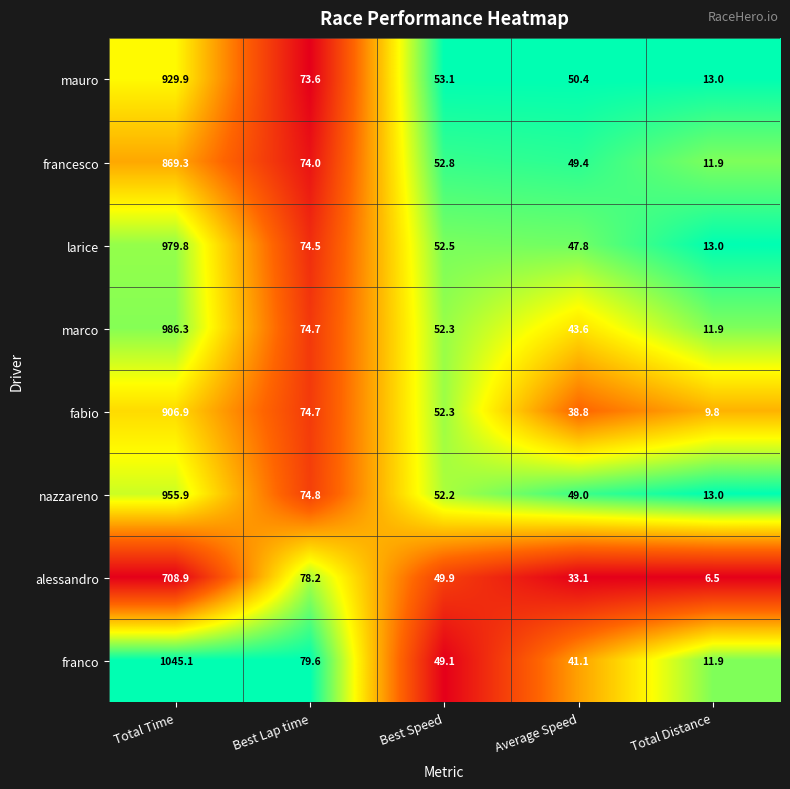

How many data points in nazzareno are above 52?

3